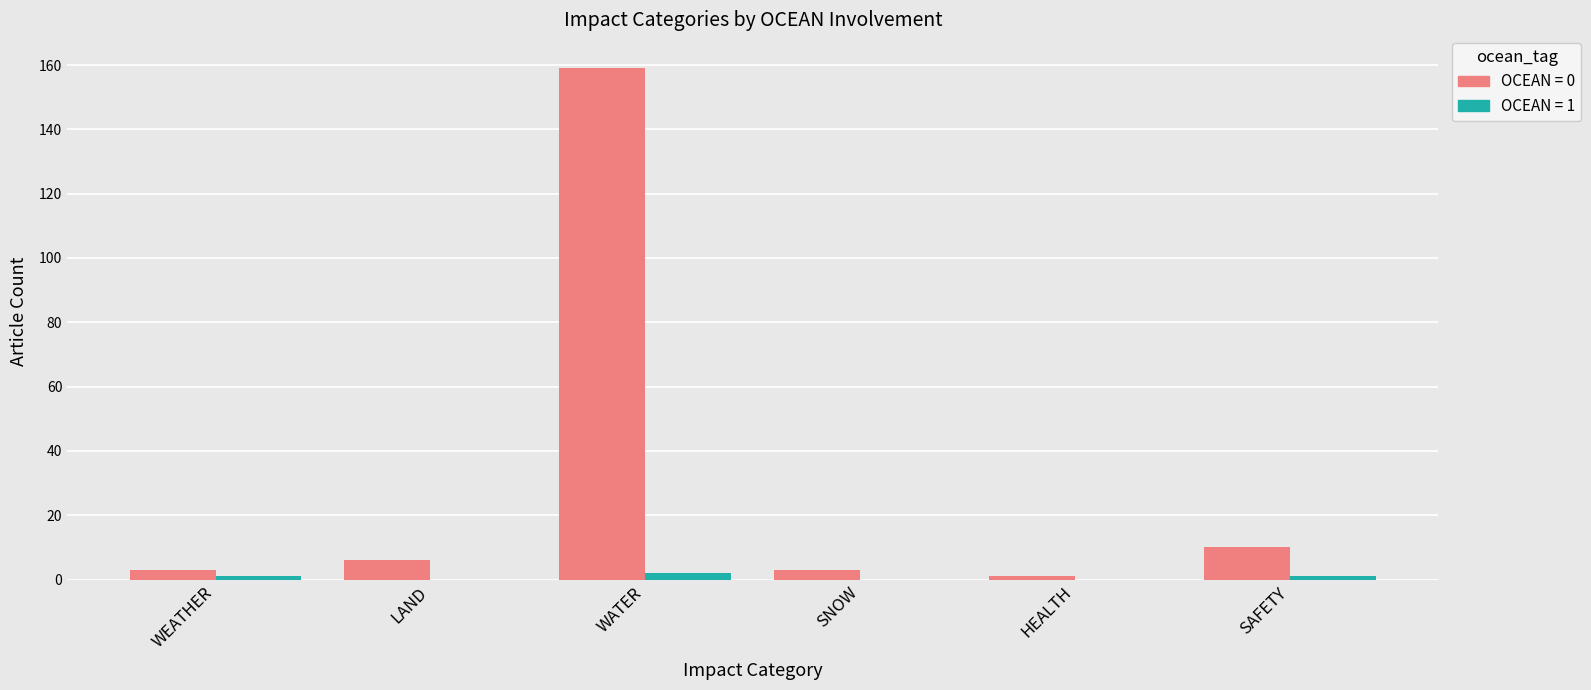

Which category has the highest value across all series?

WATER